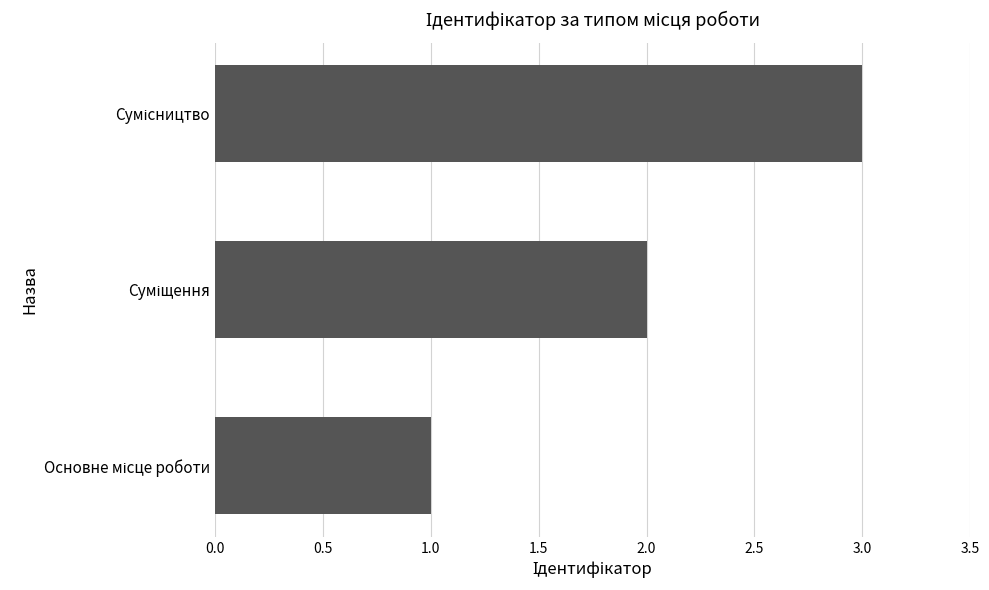

What is the sum of all values?

6